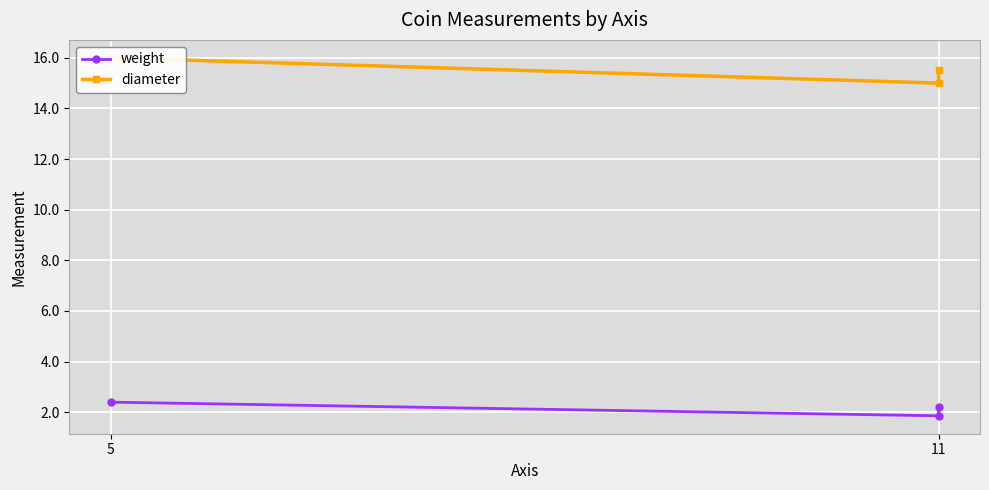

Is the value of weight at 11 greater than the value of diameter at 11?

No